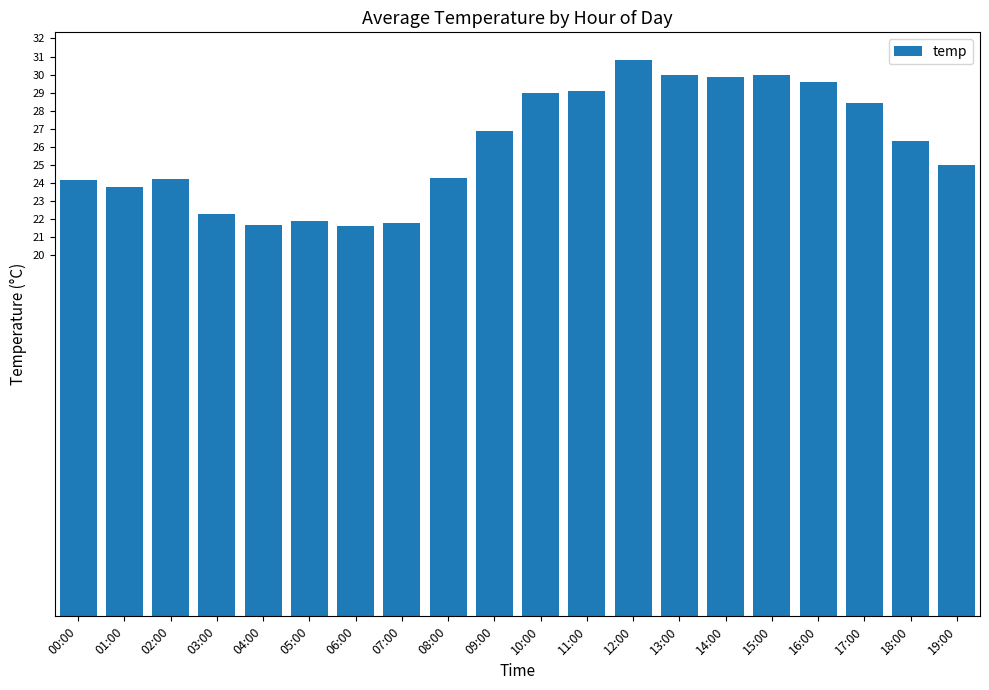

How many data points are less than 26?

10